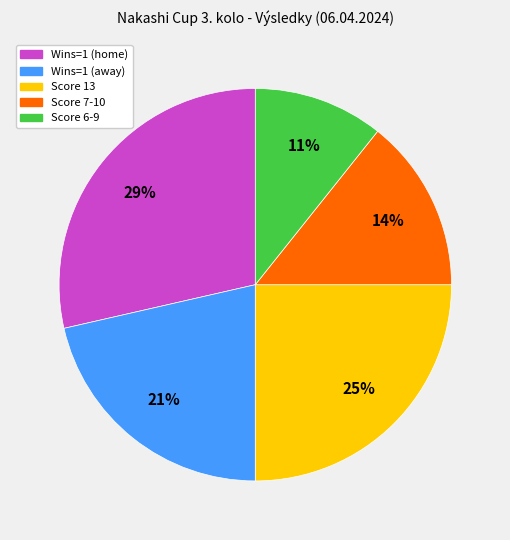

To the nearest percent, what is the average slice percentage?

20%